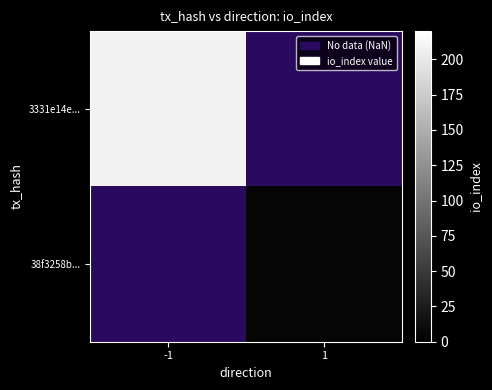

Which label corresponds to the largest value in the chart?

-1